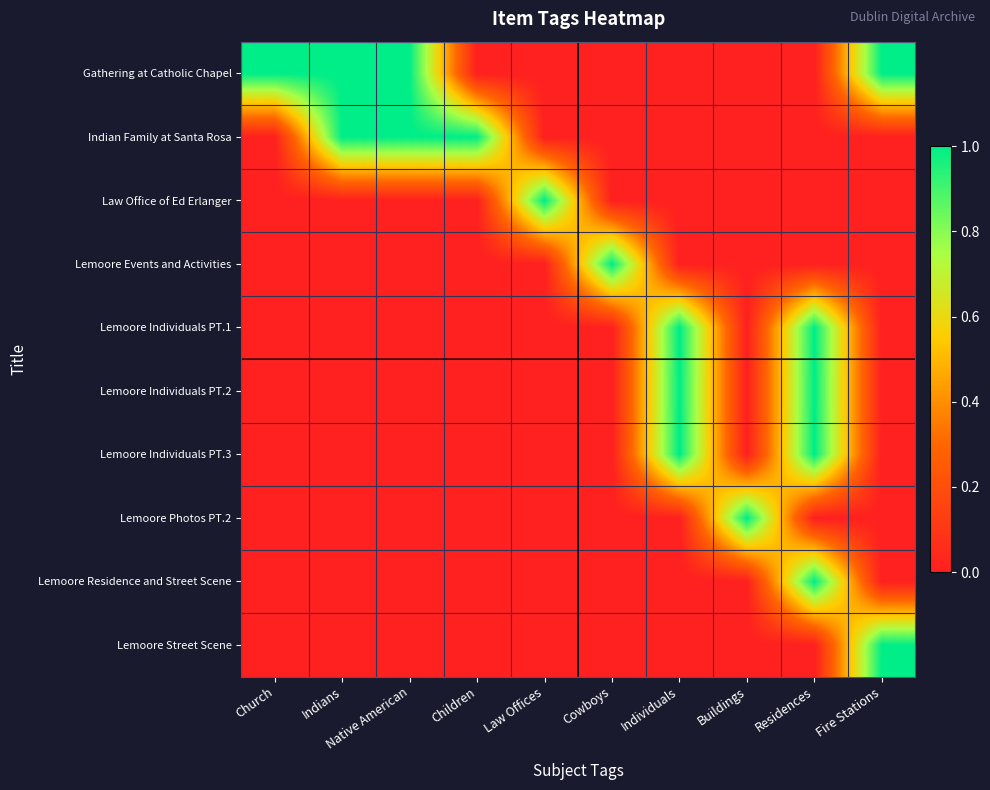

Reading left to right, what are all the values shown in this chart?

Gathering at Catholic Chapel: Church=1	Indians=1	Native American=1	Children=0	Law Offices=0	Cowboys=0	Individuals=0	Buildings=0	Residences=0	Fire Stations=1
Indian Family at Santa Rosa: Church=0	Indians=1	Native American=1	Children=1	Law Offices=0	Cowboys=0	Individuals=0	Buildings=0	Residences=0	Fire Stations=0
Law Office of Ed Erlanger: Church=0	Indians=0	Native American=0	Children=0	Law Offices=1	Cowboys=0	Individuals=0	Buildings=0	Residences=0	Fire Stations=0
Lemoore Events and Activities: Church=0	Indians=0	Native American=0	Children=0	Law Offices=0	Cowboys=1	Individuals=0	Buildings=0	Residences=0	Fire Stations=0
Lemoore Individuals PT.1: Church=0	Indians=0	Native American=0	Children=0	Law Offices=0	Cowboys=0	Individuals=1	Buildings=0	Residences=1	Fire Stations=0
Lemoore Individuals PT.2: Church=0	Indians=0	Native American=0	Children=0	Law Offices=0	Cowboys=0	Individuals=1	Buildings=0	Residences=1	Fire Stations=0
Lemoore Individuals PT.3: Church=0	Indians=0	Native American=0	Children=0	Law Offices=0	Cowboys=0	Individuals=1	Buildings=0	Residences=1	Fire Stations=0
Lemoore Photos PT.2: Church=0	Indians=0	Native American=0	Children=0	Law Offices=0	Cowboys=0	Individuals=0	Buildings=1	Residences=0	Fire Stations=0
Lemoore Residence and Street Scene: Church=0	Indians=0	Native American=0	Children=0	Law Offices=0	Cowboys=0	Individuals=0	Buildings=0	Residences=1	Fire Stations=0
Lemoore Street Scene: Church=0	Indians=0	Native American=0	Children=0	Law Offices=0	Cowboys=0	Individuals=0	Buildings=0	Residences=0	Fire Stations=1